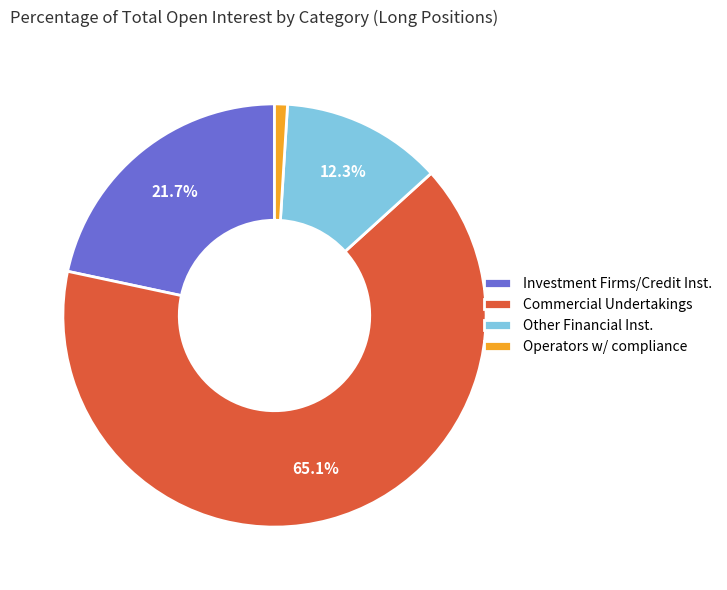

Count the number of slices in the pie.

4